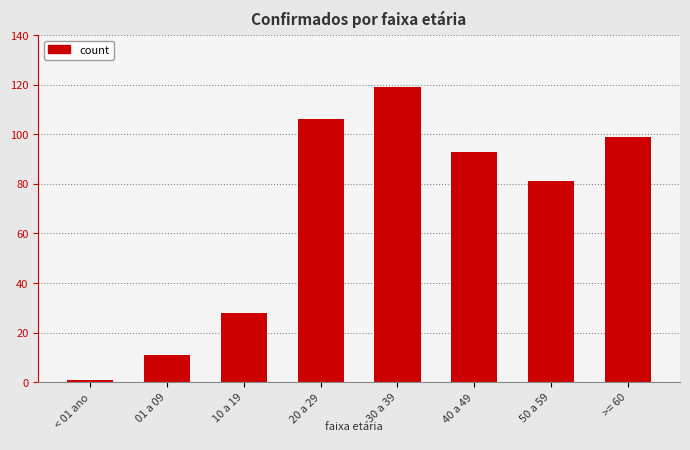

Are the bars horizontal?

No